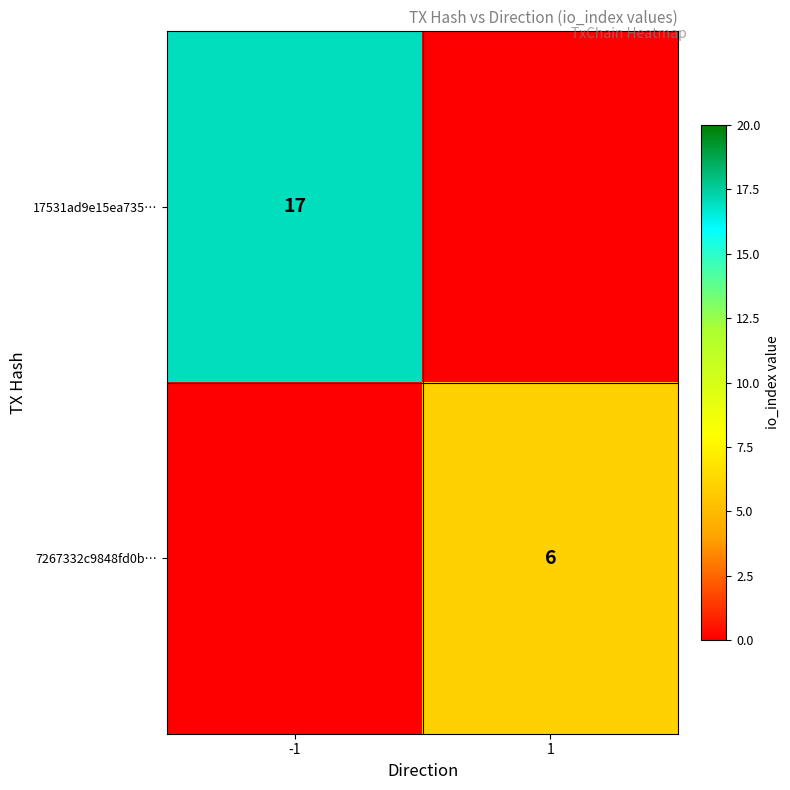

True or false: 17531ad9e15ea735… has a value of 17 at -1.

True